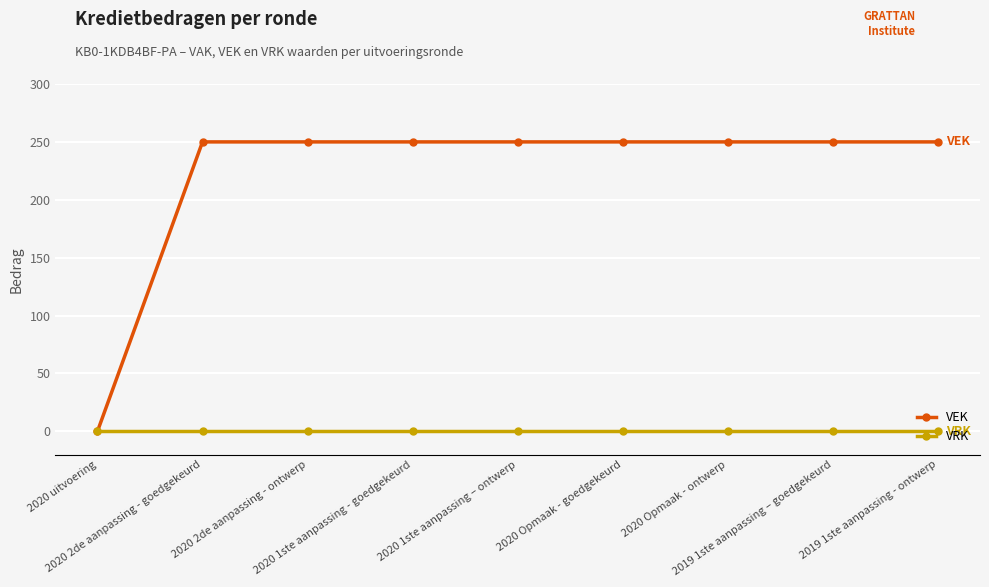

At how many categories does at least one series exceed 146?

8